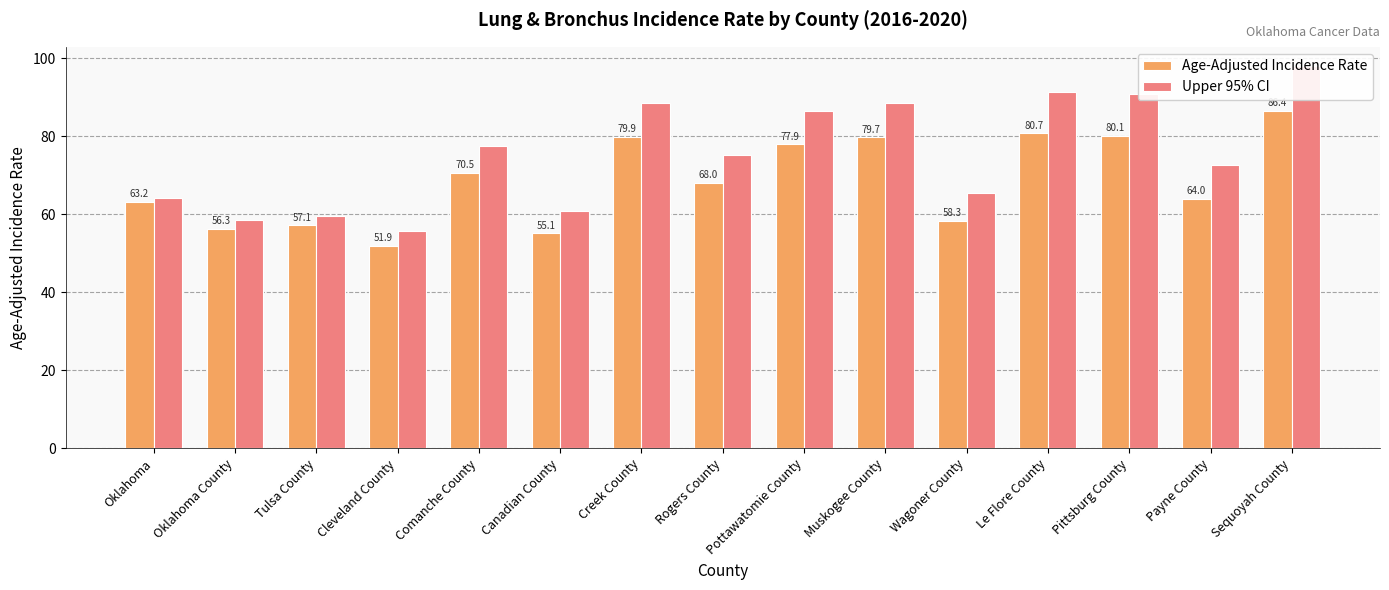

What is the value of the Age-Adjusted Incidence Rate bar at the 13th from the left?

80.1